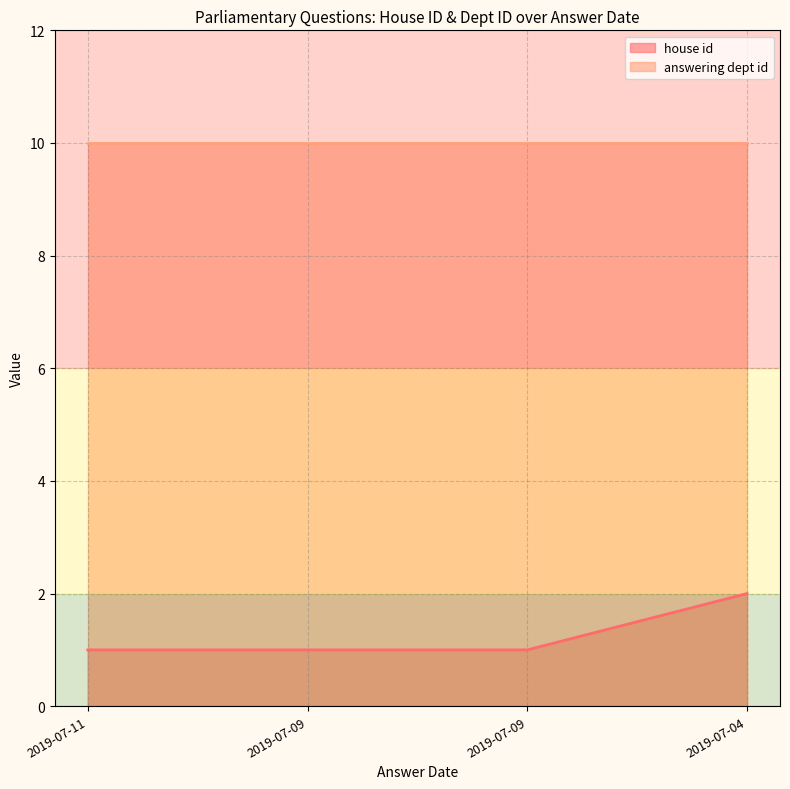

Reading left to right, extract all data points from this chart.

1	1	1	2